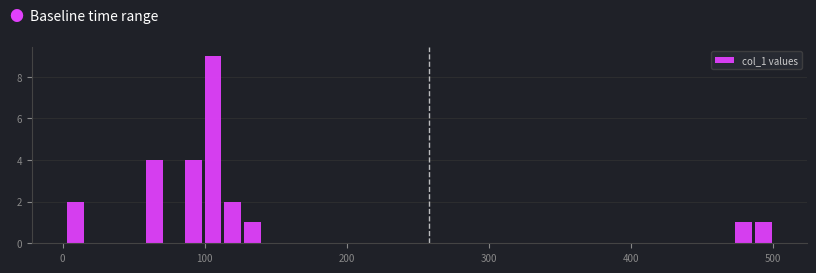

Around what value on the x-axis is the tallest bar? Give the approximate position of its centre, as read against the axis.

110